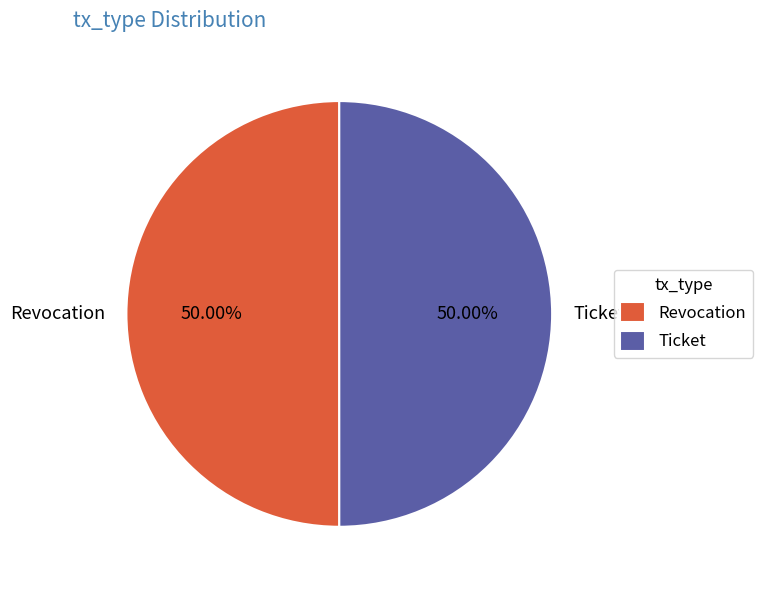

What percentage is the Revocation slice, to the nearest percent?

50%